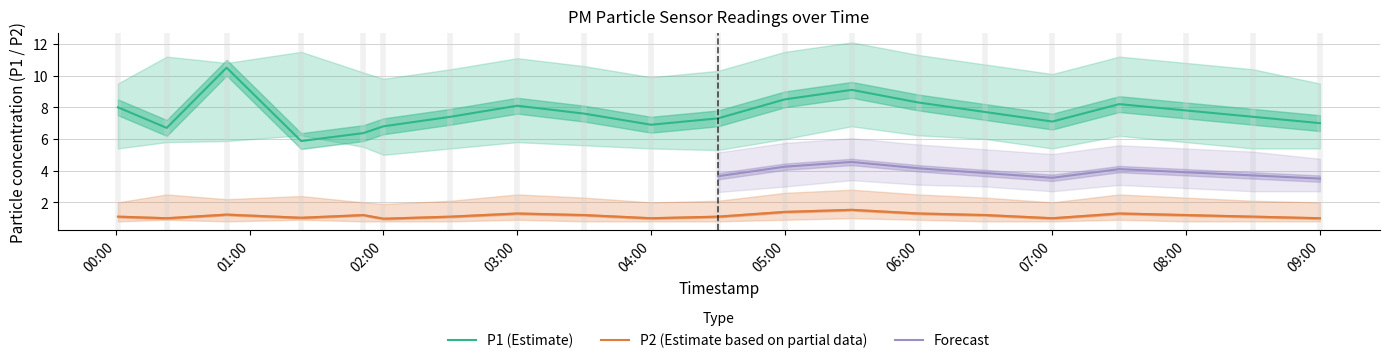

True or false: P1 (Estimate) and P2 (Estimate based on partial data) cross at least once.

False